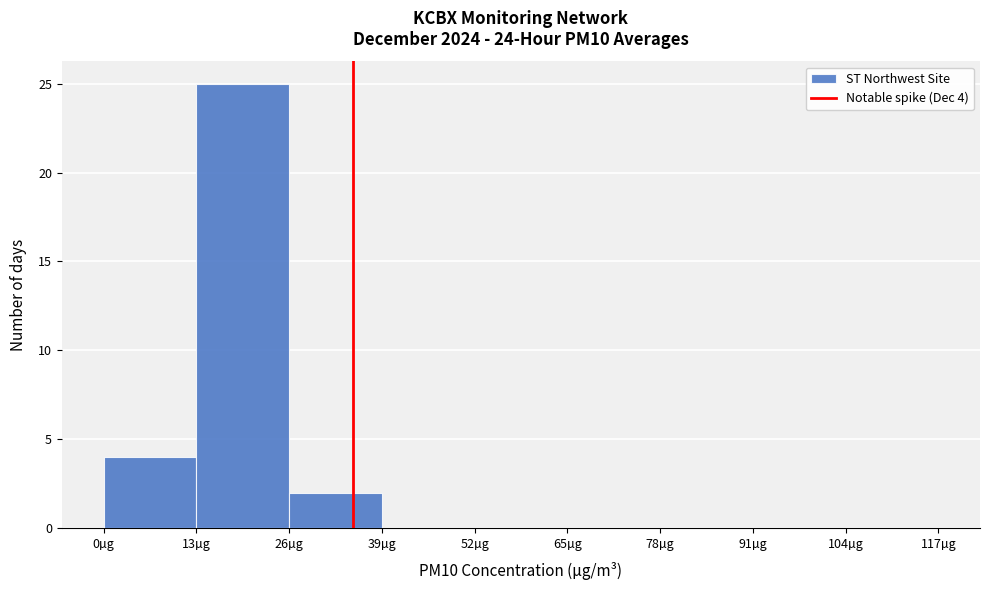

Which range on the x-axis has the tallest bar?

13 to 26